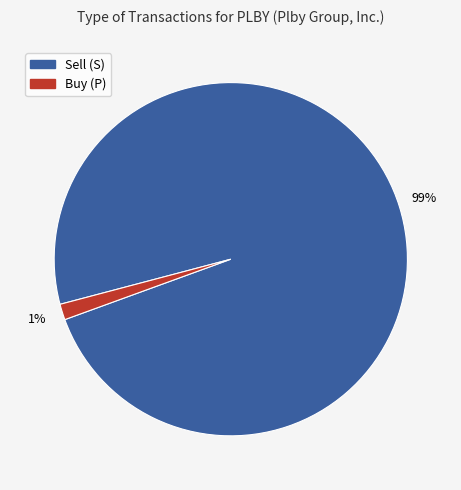

To the nearest percent, what is the average slice percentage?

50%